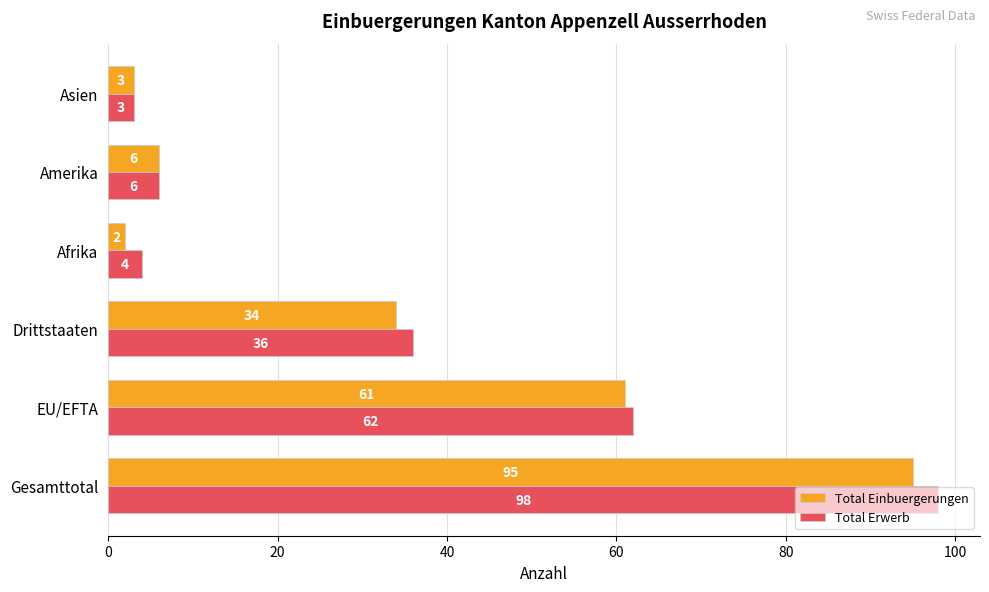

At which category is the sum across all series the highest?

Gesamttotal